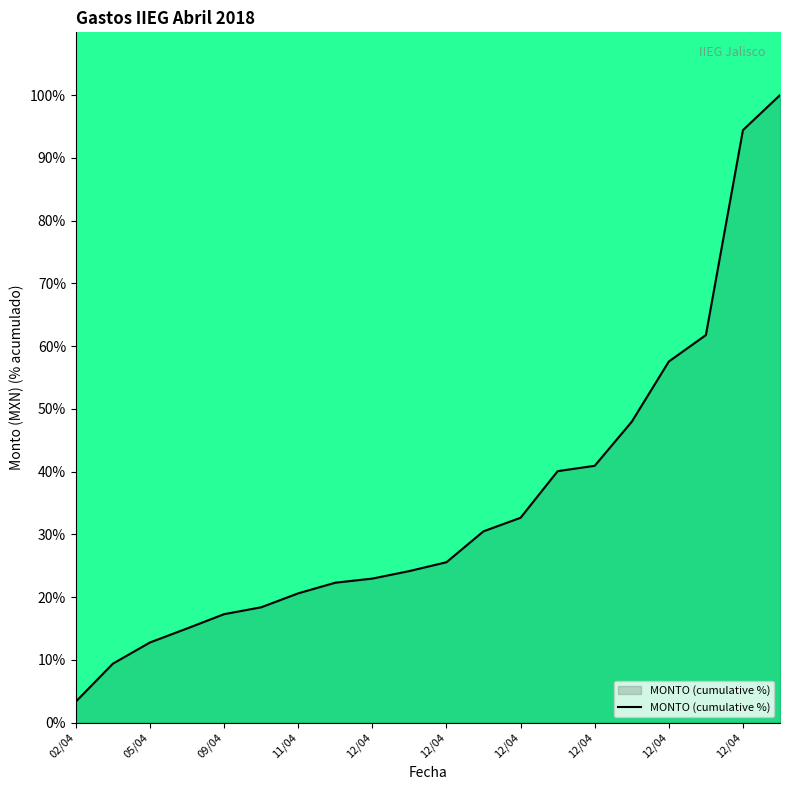

What is the difference between the maximum and minimum values?

96.6